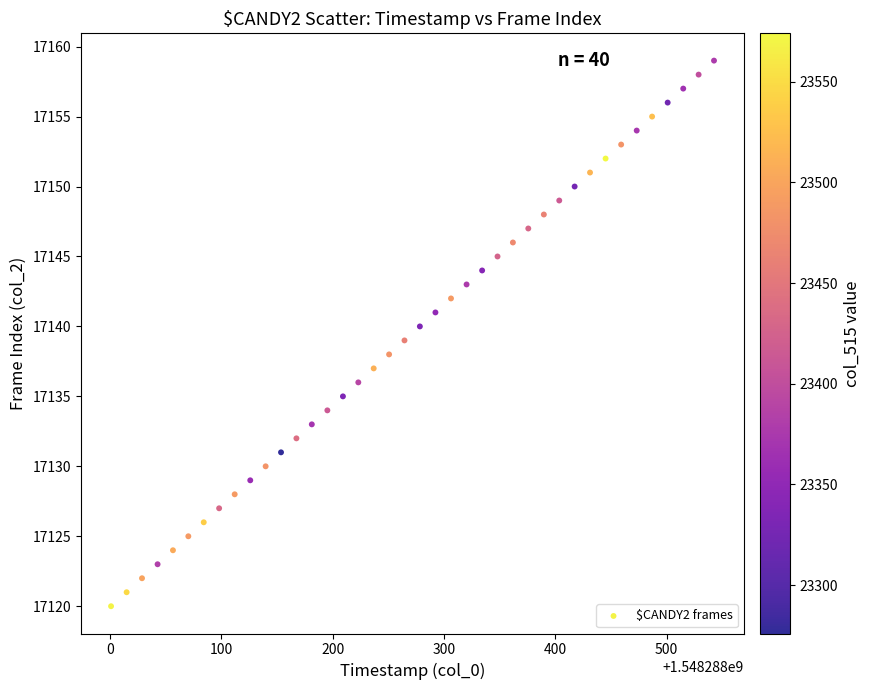

What is the range of Y values (max minus min)?

39